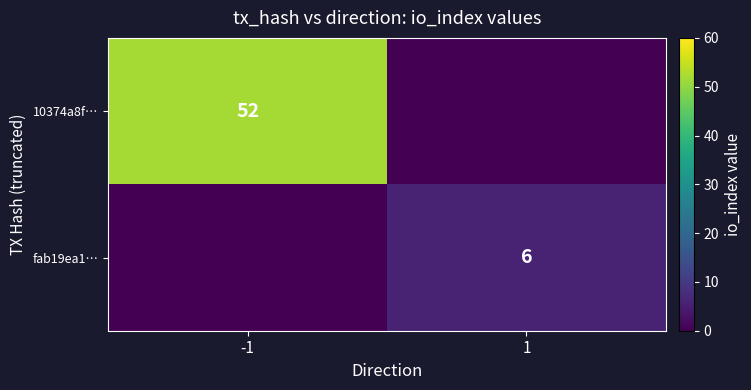

Which has a higher value, -1 or 1?

-1